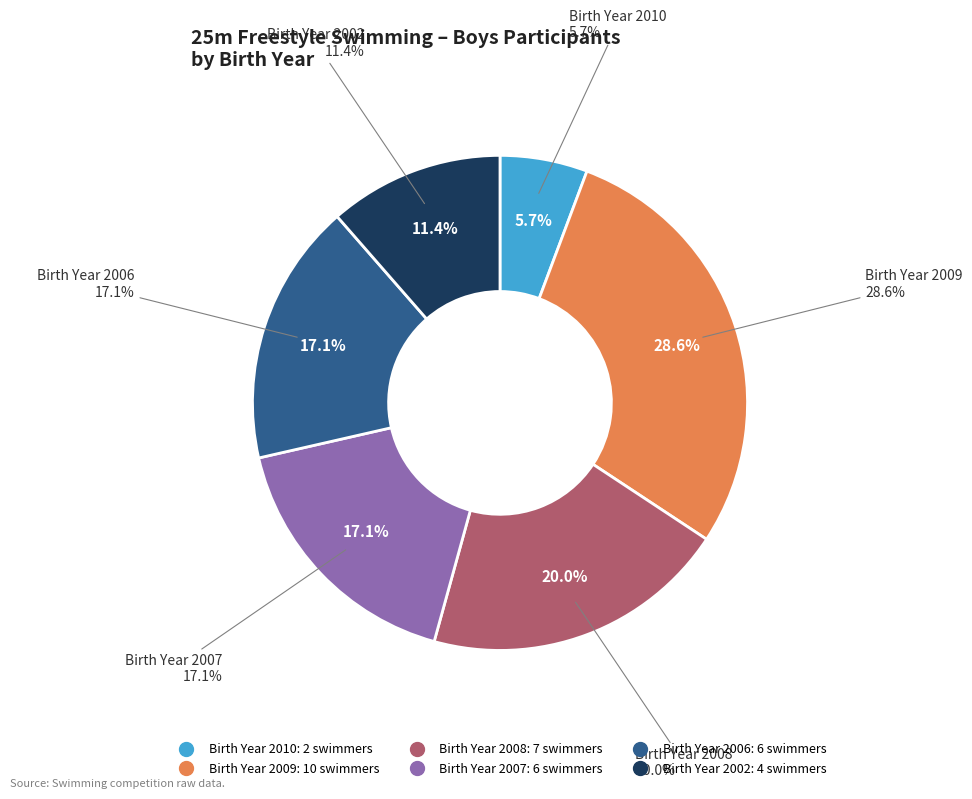

How much of the chart is everything except 2002?

88.6%